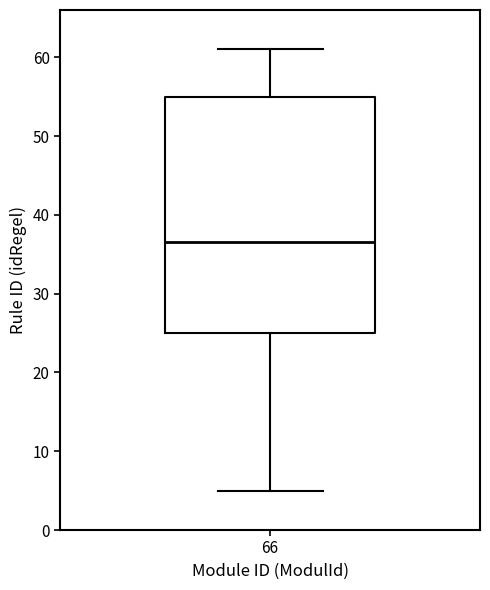

Transcribe this box plot: give where the median line is, the range the box spans, and where the two whiskers end, as read against the y-axis. The values are not printed on the chart, so give them approximately, as read against the axis.

median 37, box 25 to 55, whiskers 5 to 61